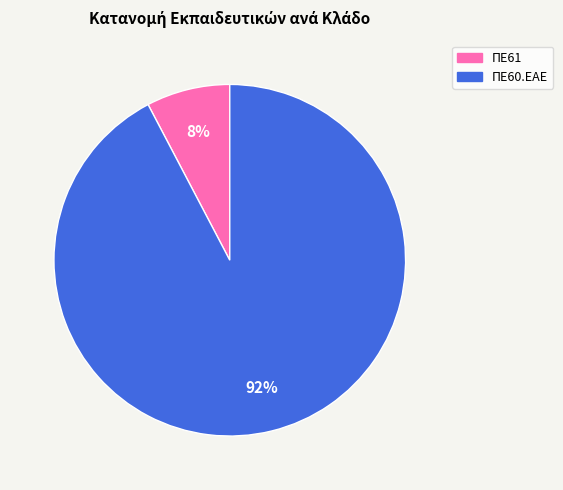

Count the number of slices in the pie.

2